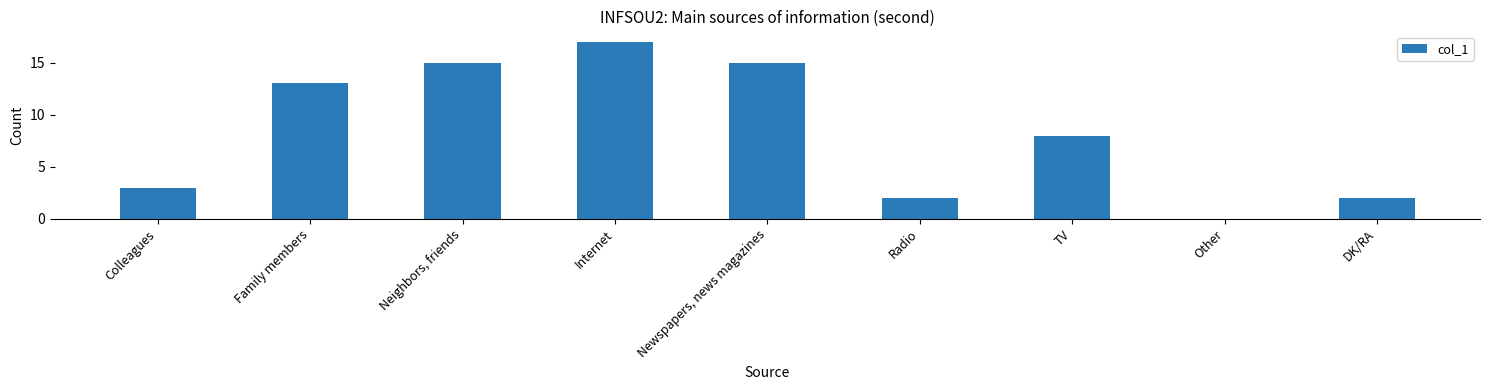

Reading right to left, what are all the values shown in this chart?

2	0	8	2	15	17	15	13	3